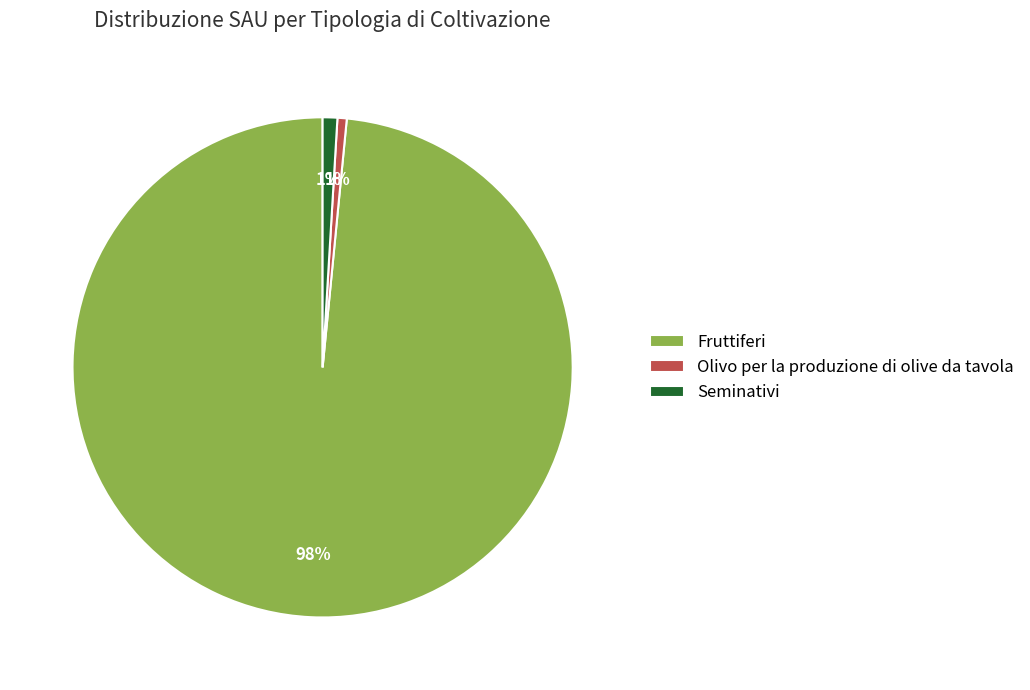

Combined, do Olivo per la produzione di olive da tavola and Seminativi account for over 50%?

No